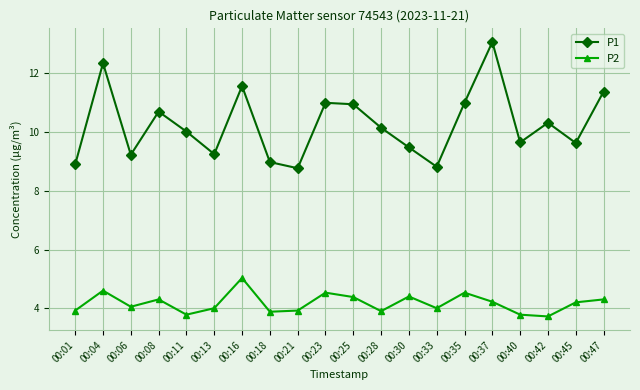

Rank the series by their maximum value, from highest to lowest.

P1, P2